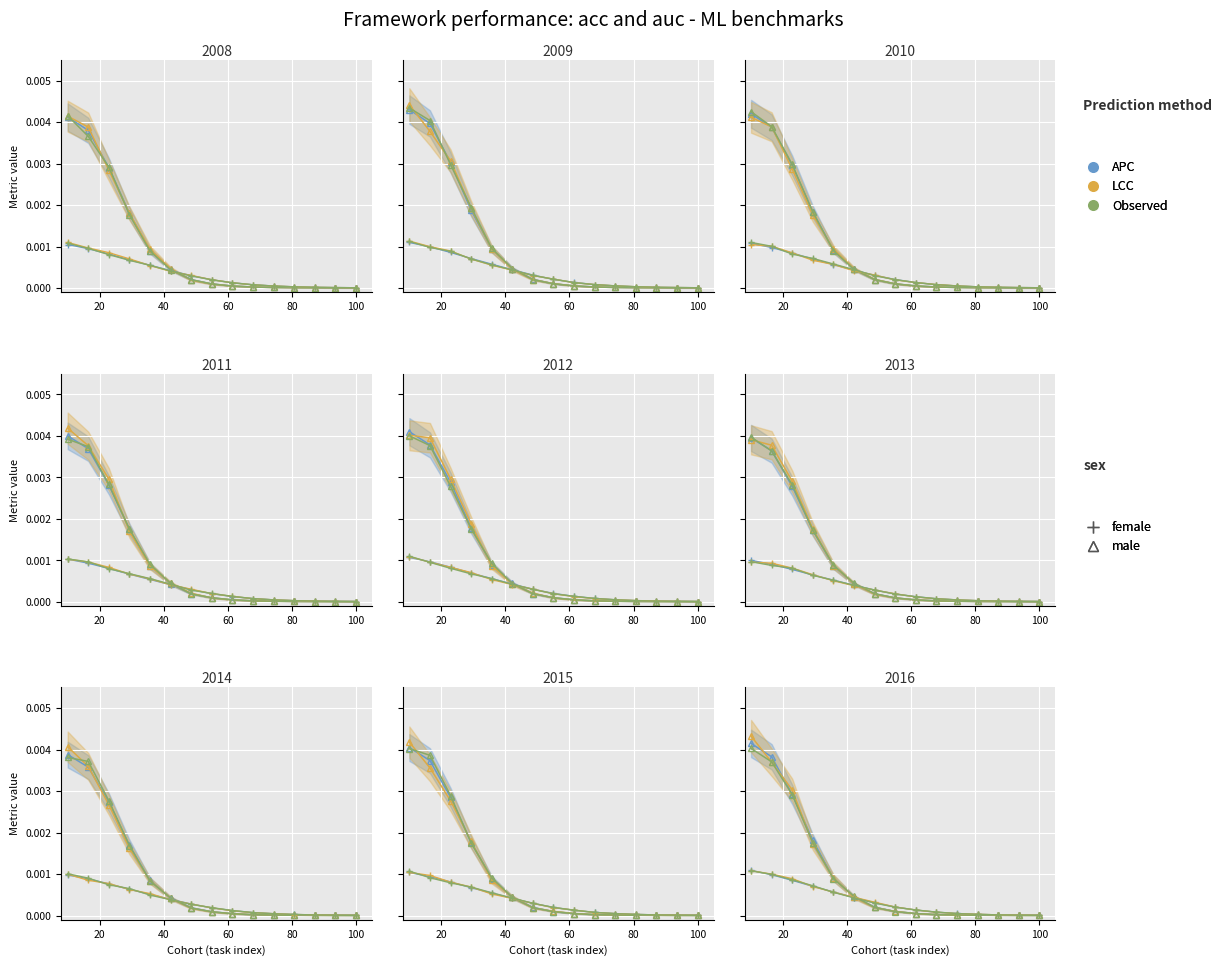

True or false: LCC female has more than 0 interior local peaks.

False